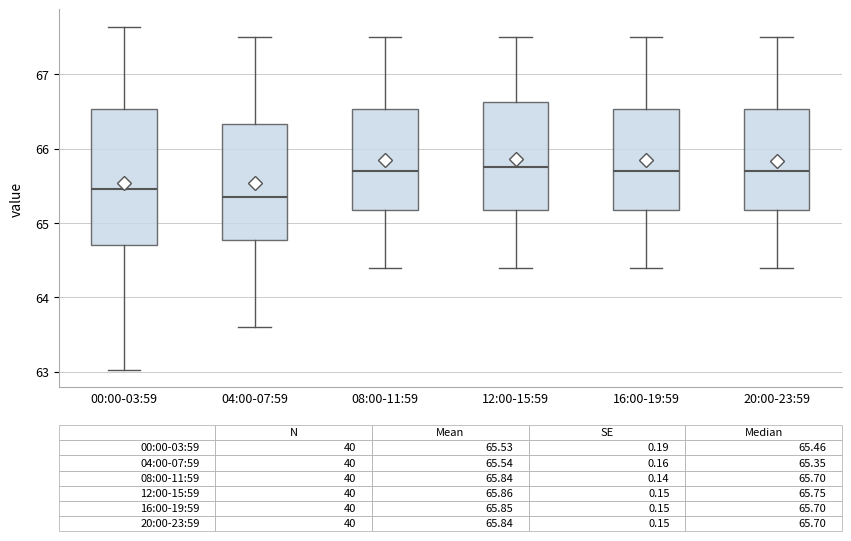

Which box is the tallest, from its lower edge to its upper edge?

00:00-03:59